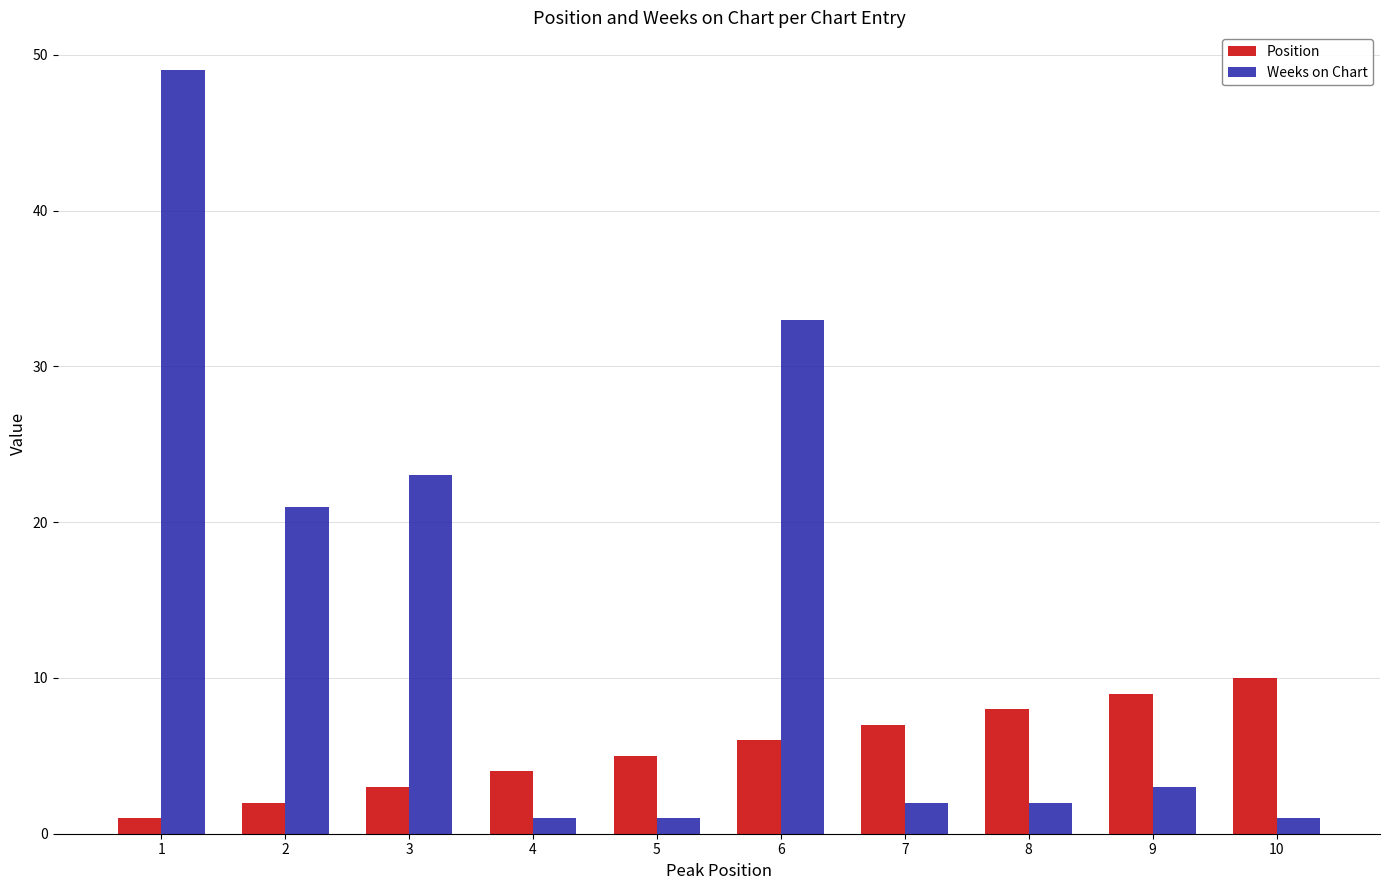

At how many categories does at least one series exceed 48?

1